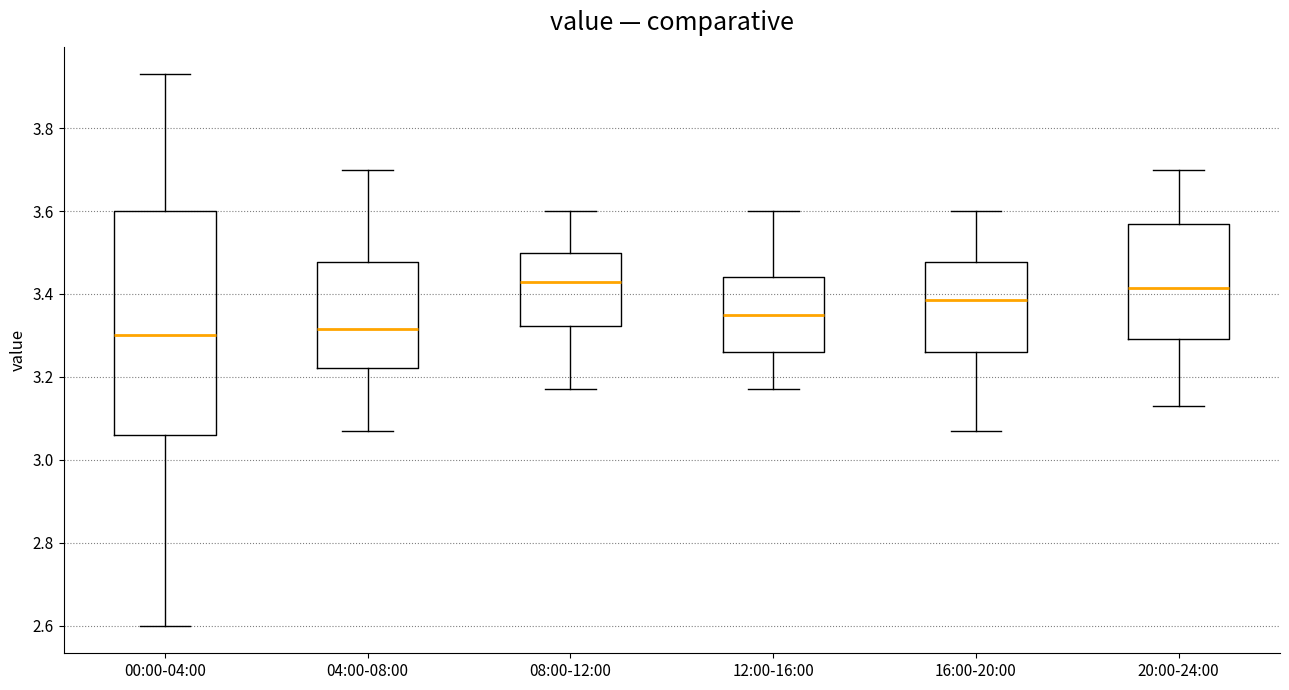

Where is the upper edge of the box for 12:00-16:00 on the y-axis? The values are not printed on the chart, so give them approximately, as read against the axis.

3.44